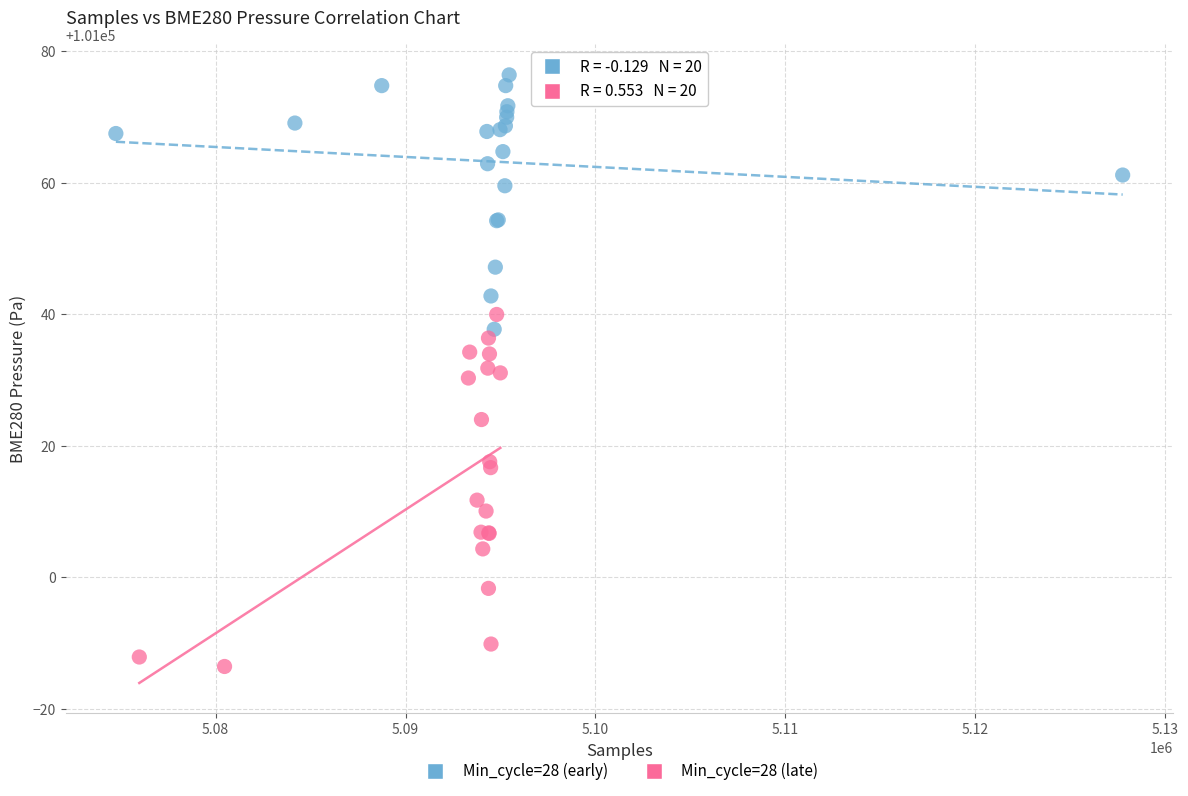

Which series contains the highest Y value?

Min_cycle=28 (early)